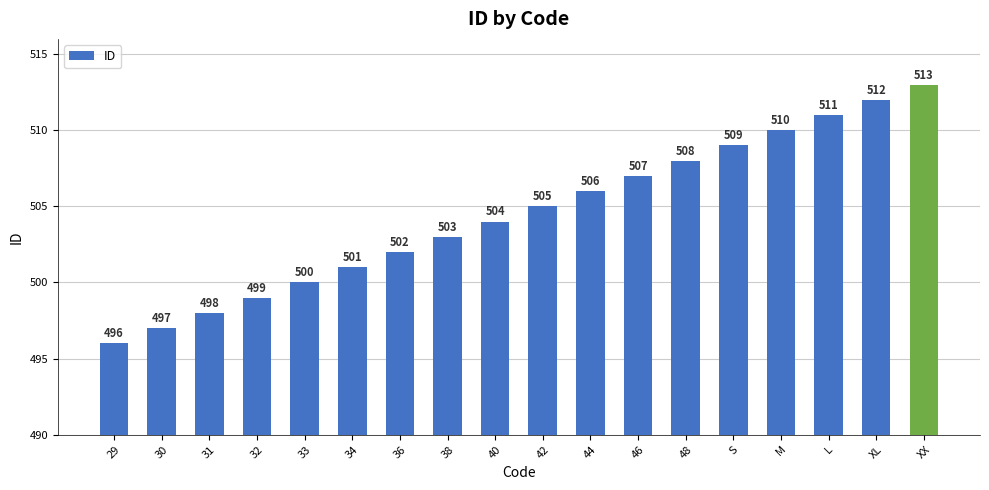

True or false: the data shows 242 at 29.

False